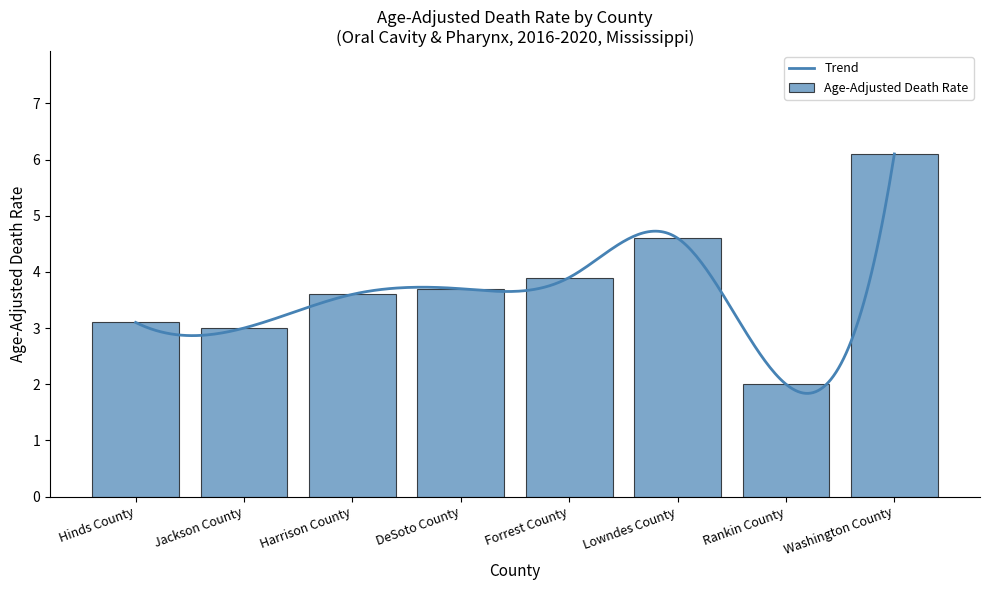

Between Rankin County and Harrison County, which is larger?

Harrison County